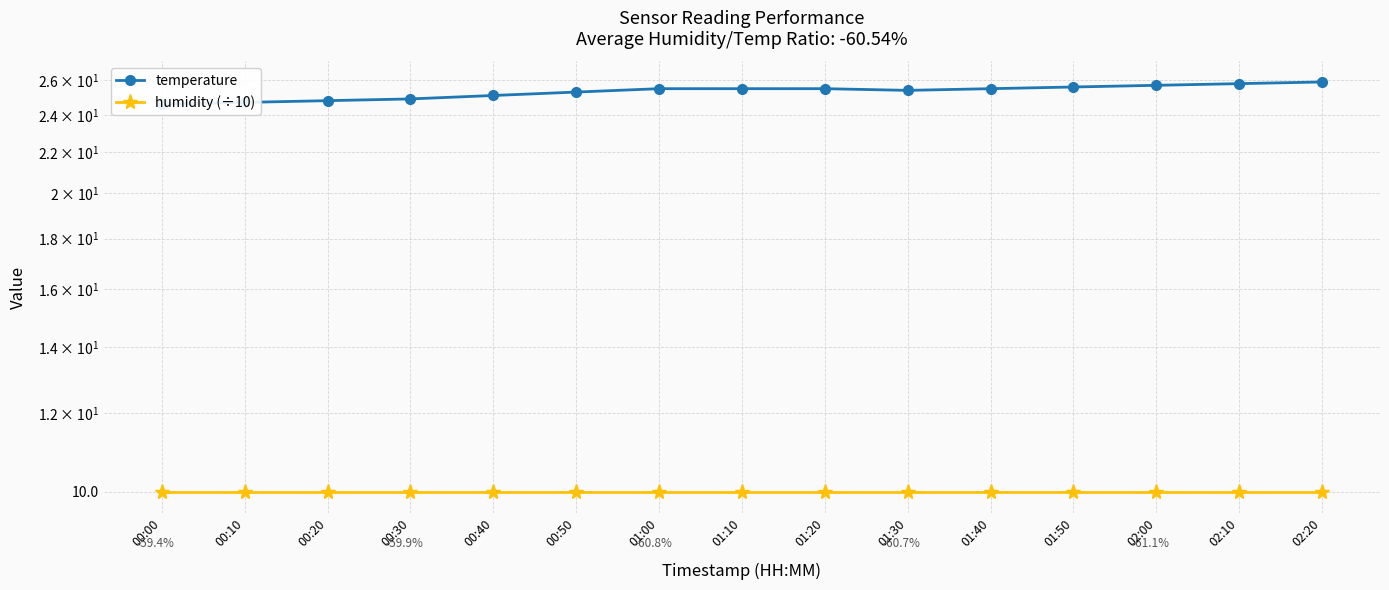

What is the value of the humidity (÷10) point at the 5th from the left?

10.0